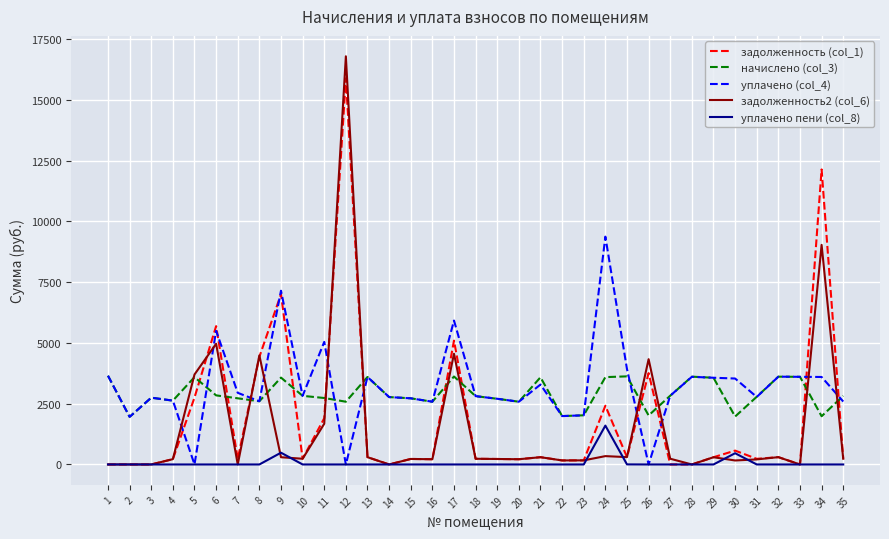

True or false: уплачено пени (col_8) and начислено (col_3) cross at least once.

False